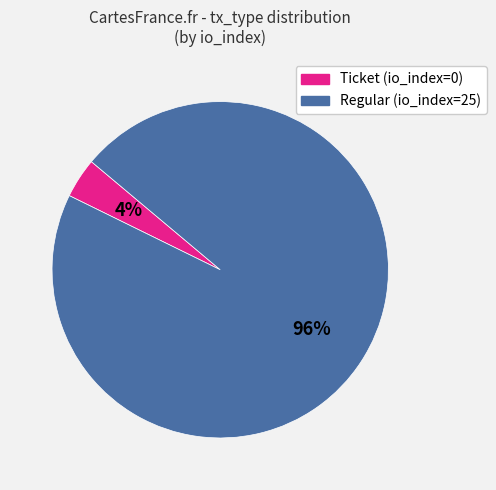

To the nearest percent, what is the average slice percentage?

50%